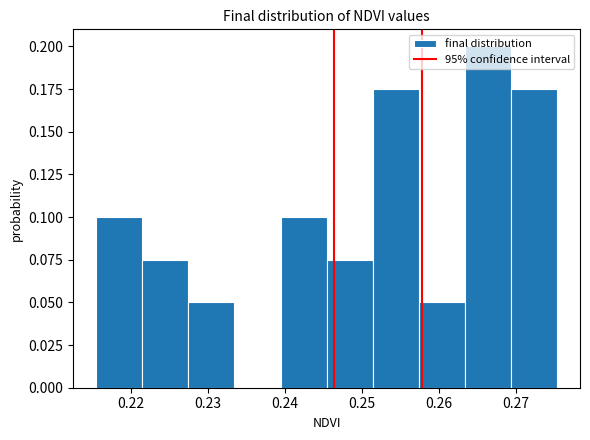

Reading left to right, transcribe this chart: for each bar, give the range it covers on the x-axis and its height. Neither the bar edges nor the heights are printed on the chart, so give them approximately, as read against the axes.

0.216 to 0.222: 0.100
0.222 to 0.228: 0.075
0.228 to 0.233: 0.050
0.233 to 0.239: 0
0.239 to 0.245: 0.100
0.245 to 0.251: 0.075
0.251 to 0.257: 0.175
0.257 to 0.263: 0.050
0.263 to 0.269: 0.200
0.269 to 0.275: 0.175